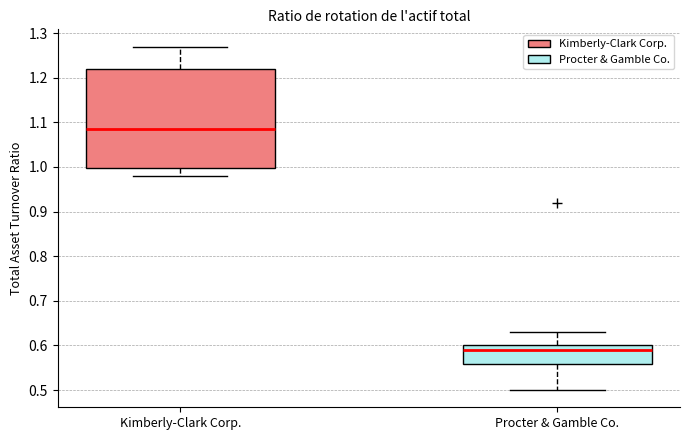

Comparing the boxes themselves (not the whiskers), which one is the tallest?

Kimberly-Clark Corp.